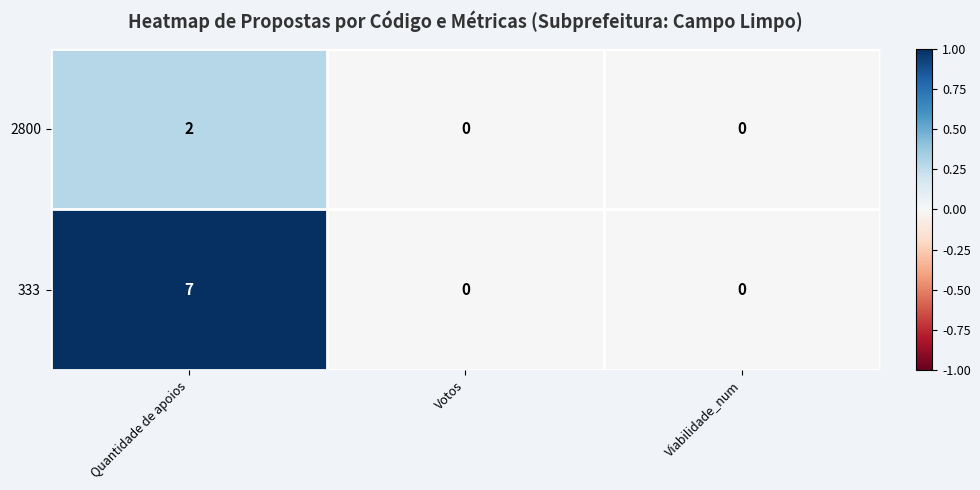

List the series in order of their overall mean, lowest first.

2800, 333